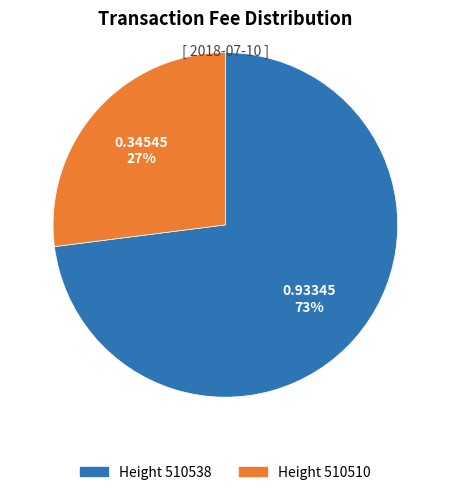

Is there any slice that represents more than half of the pie?

Yes